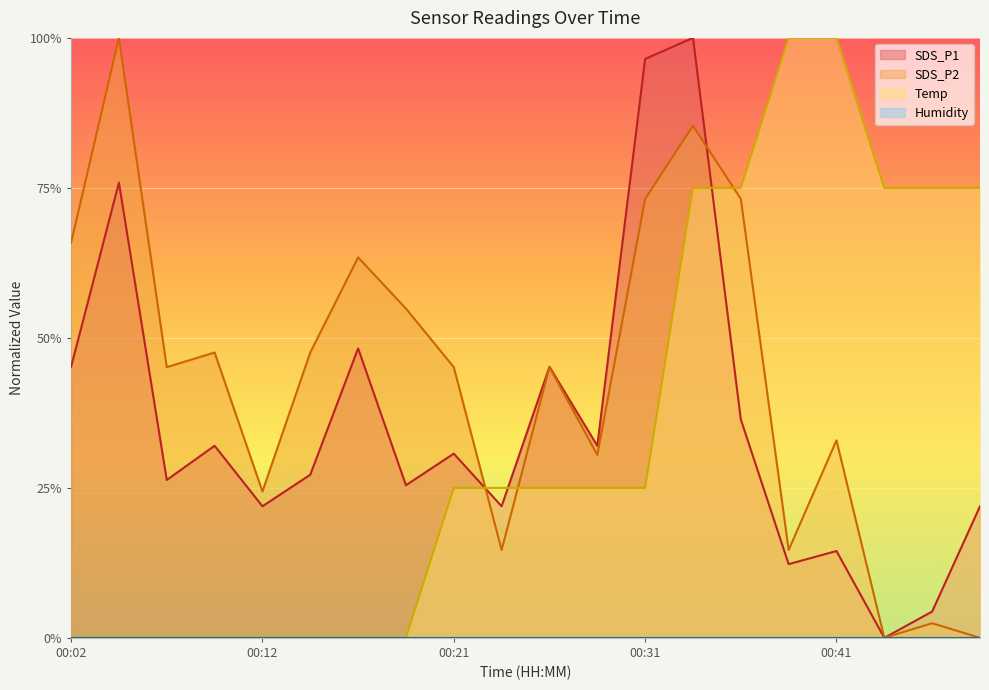

The SDS_P2 series shows 0.7 at 00:31. True or false?

True